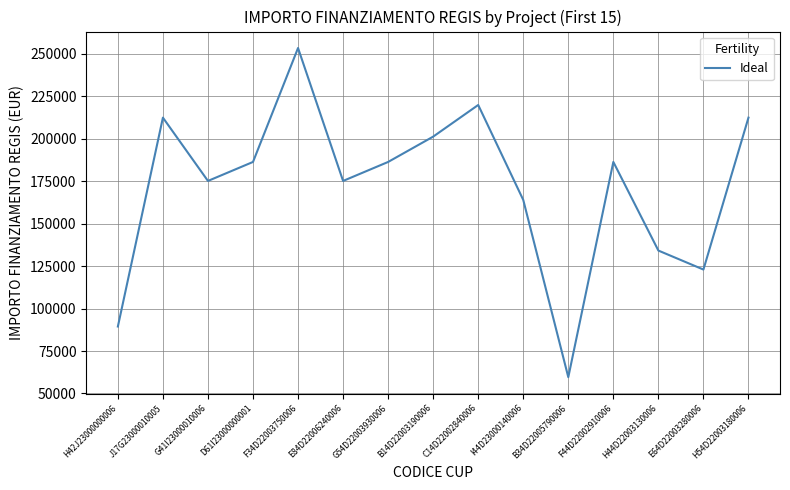

What is the approximate value at H54D22003180006?

212371.5